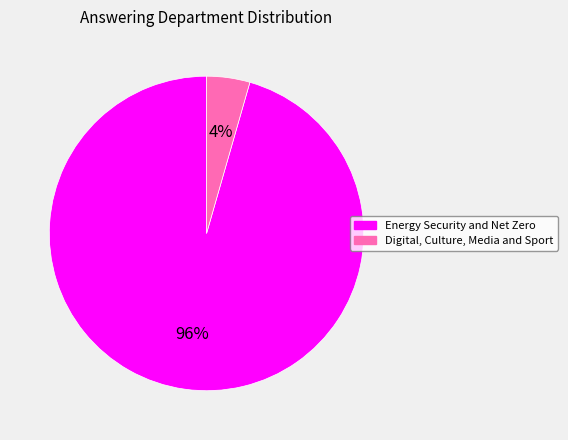

How many slices are in this pie chart?

2